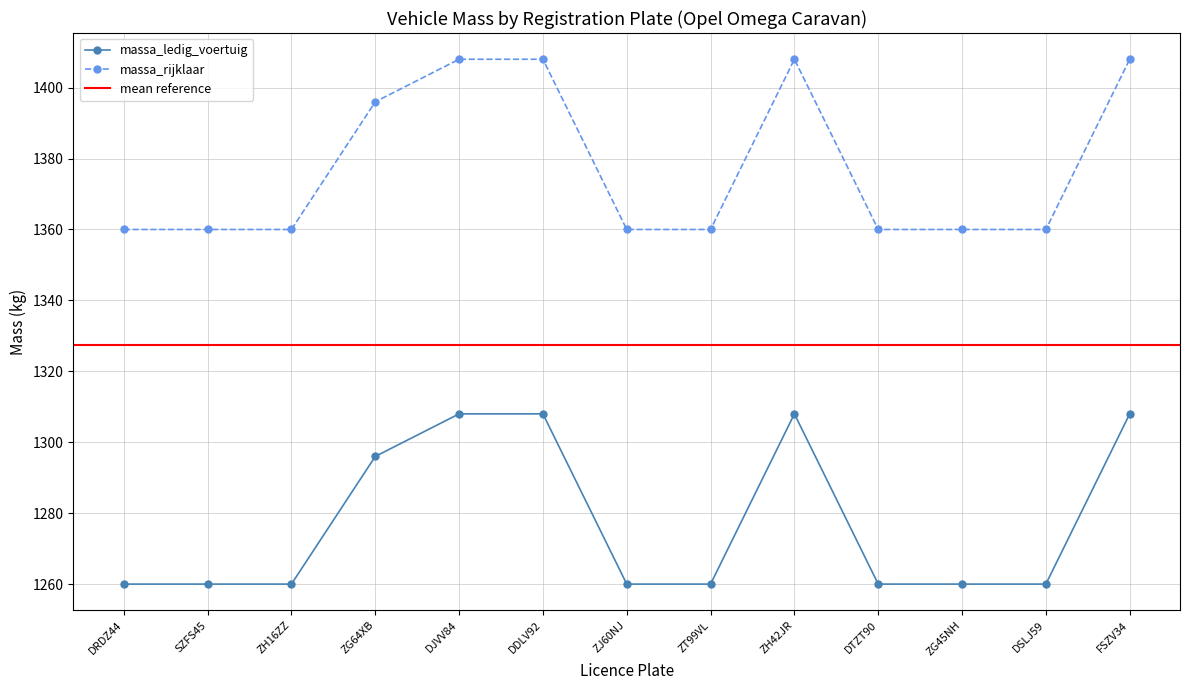

Which category has the lowest value across all series?

DRDZ44